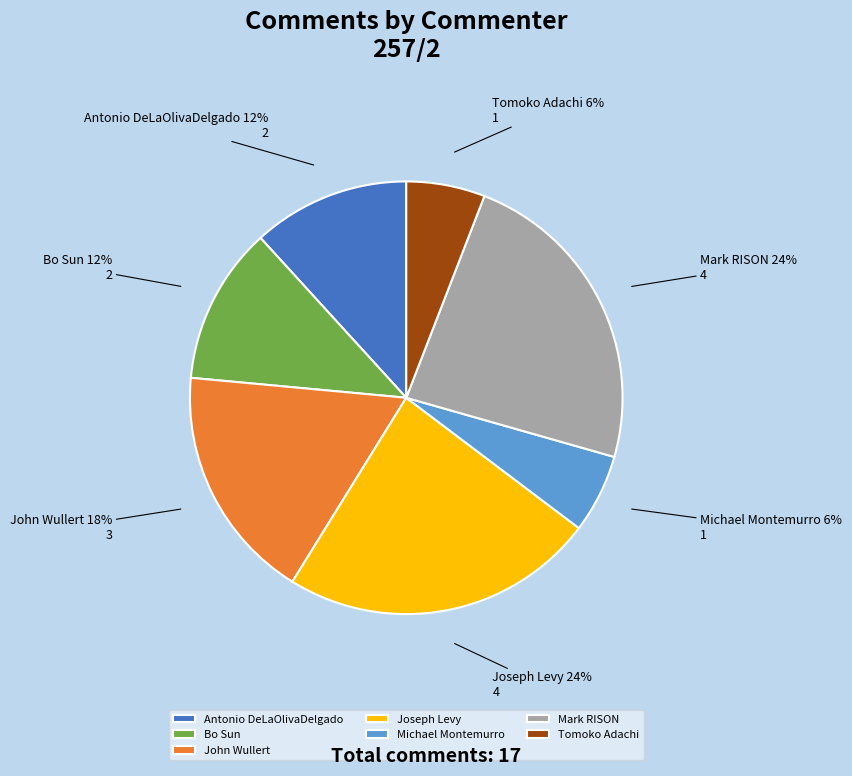

To the nearest percent, what is the difference between the Bo Sun and John Wullert slice percentages?

6%